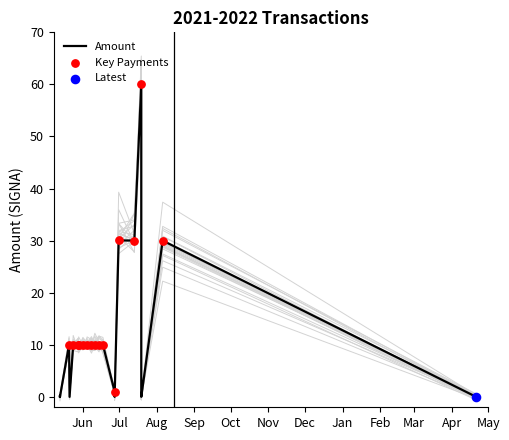

Which series has the largest Y range (max minus min)?

Amount